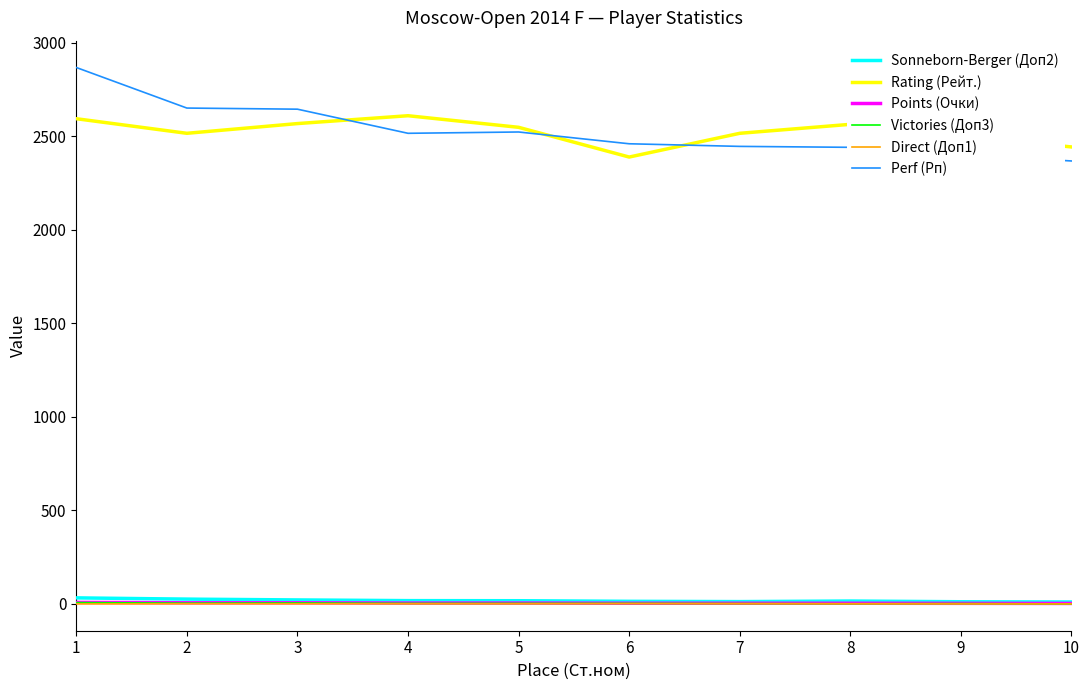

True or false: Perf (Рп) and Sonneborn-Berger (Доп2) intersect in this chart.

False